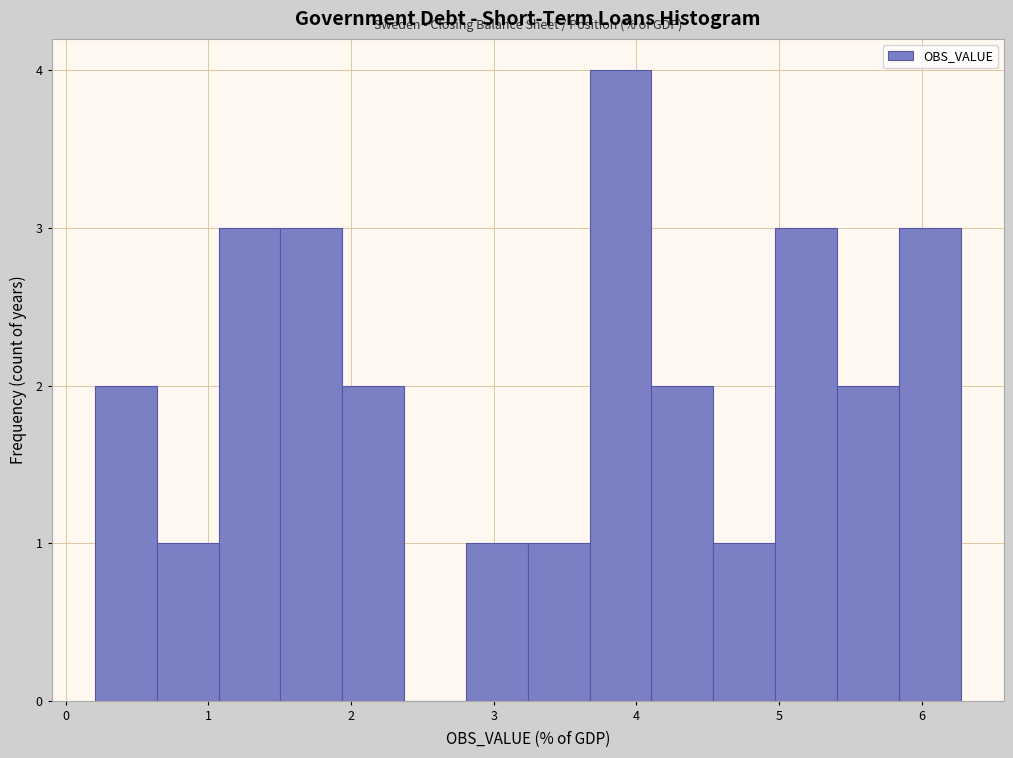

Reading left to right, list every bar in this chart as the range it spans on the x-axis followed by its height. Neither the bar edges nor the heights are printed on the chart, so give them approximately, as read against the axes.

0.2 to 0.6: 2
0.6 to 1.1: 1
1.1 to 1.5: 3
1.5 to 1.9: 3
1.9 to 2.4: 2
2.4 to 2.8: 0
2.8 to 3.2: 1
3.2 to 3.7: 1
3.7 to 4.1: 4
4.1 to 4.5: 2
4.5 to 5.0: 1
5.0 to 5.4: 3
5.4 to 5.8: 2
5.8 to 6.3: 3